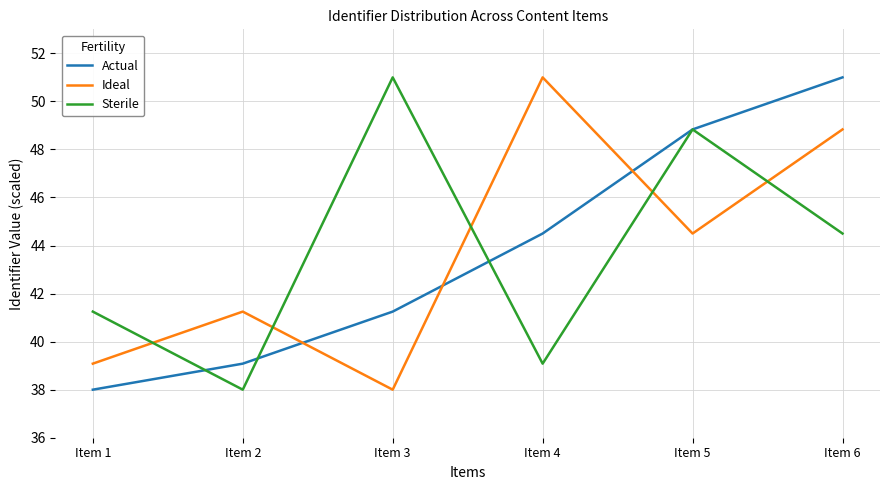

At Item 4, list the series in order from largest to smallest.

Ideal, Actual, Sterile